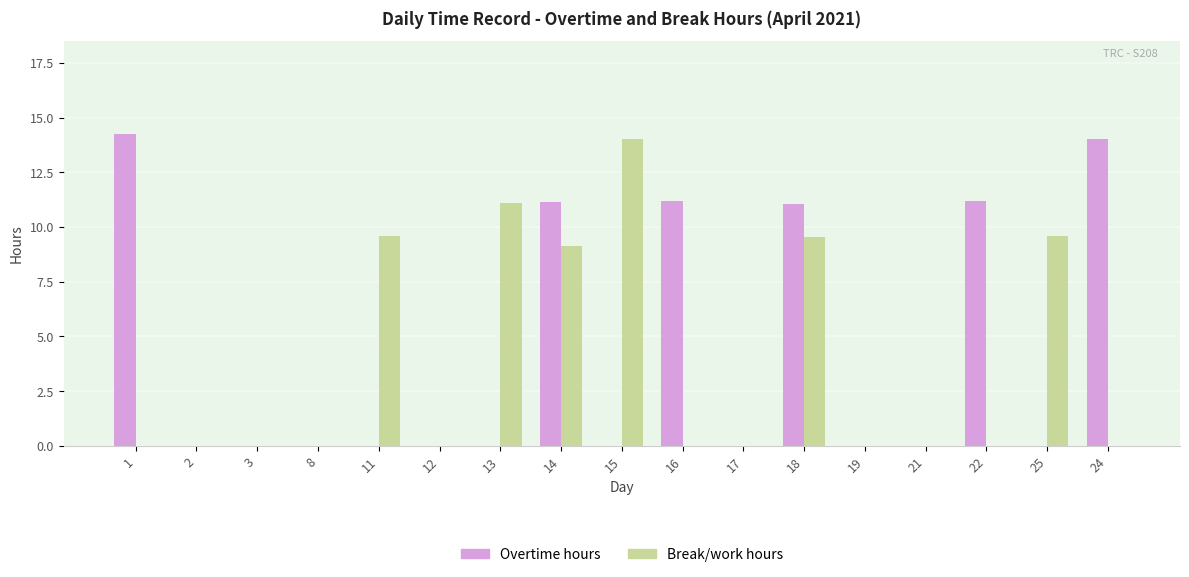

Count the number of categories in the chart.

17